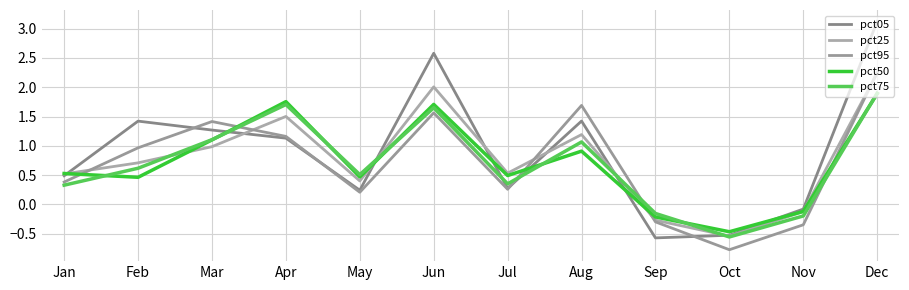

How many lines are shown in the chart?

5